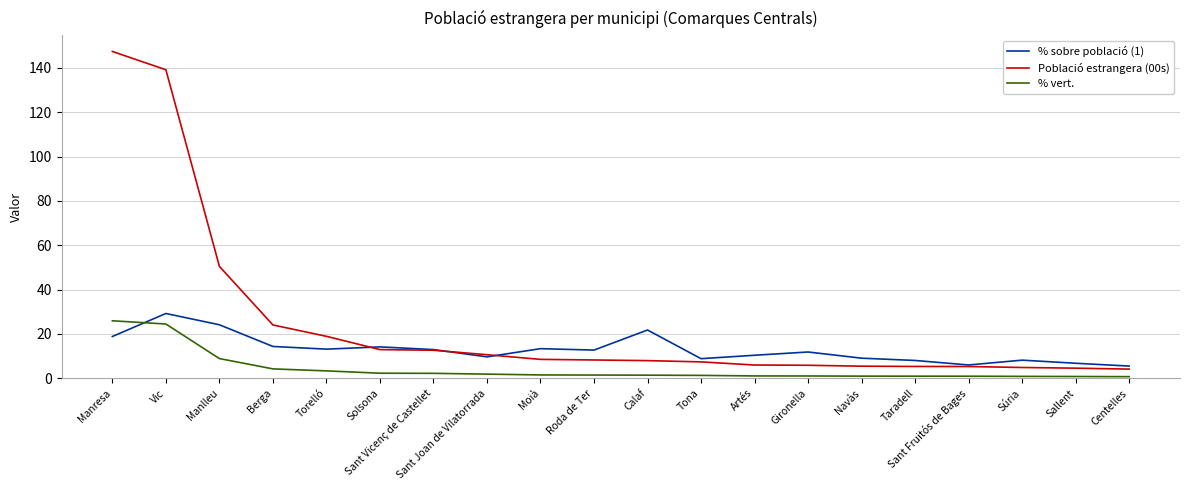

True or false: Població estrangera (00s) and % vert. cross at least once.

False